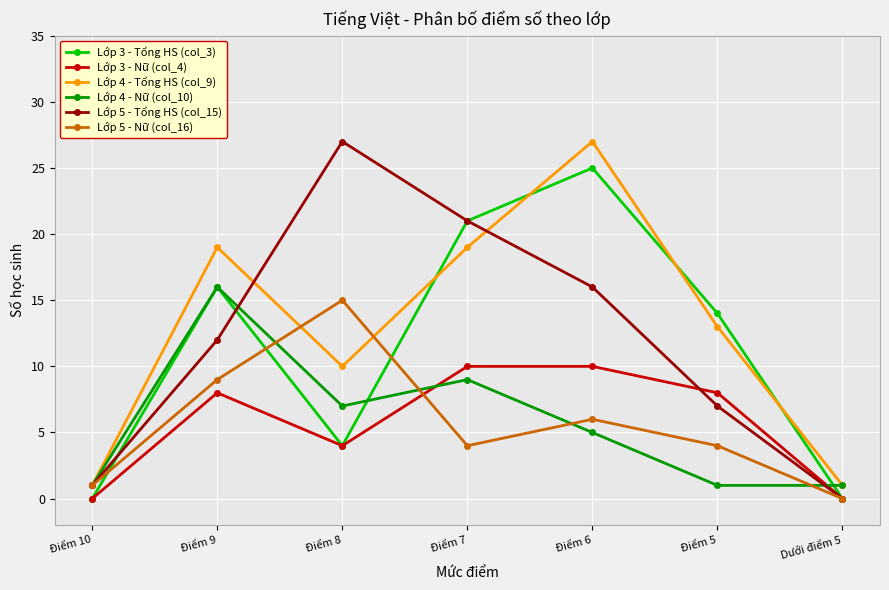

How many positive values does the Lớp 5 - Nữ (col_16) series have?

6